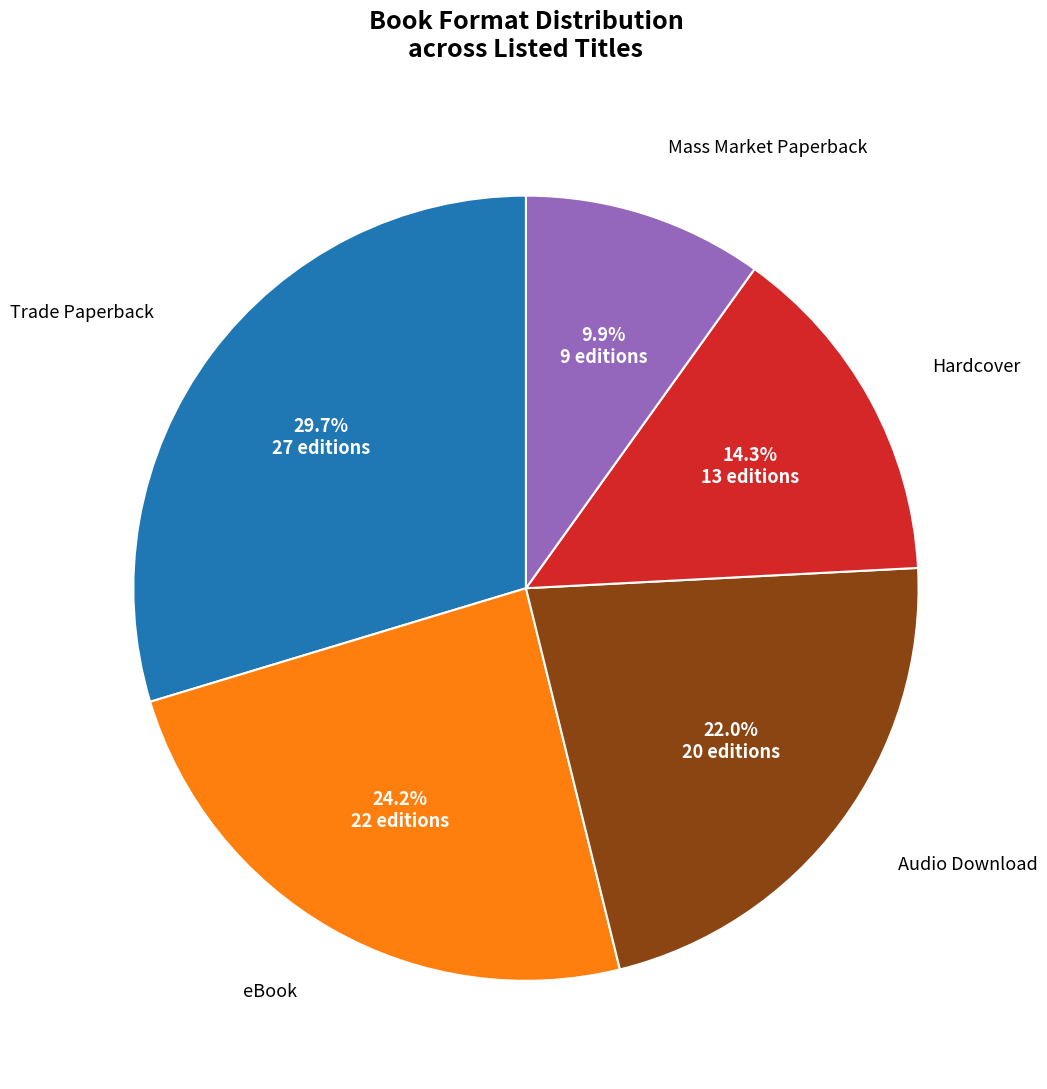

Is there a majority slice in this chart?

No